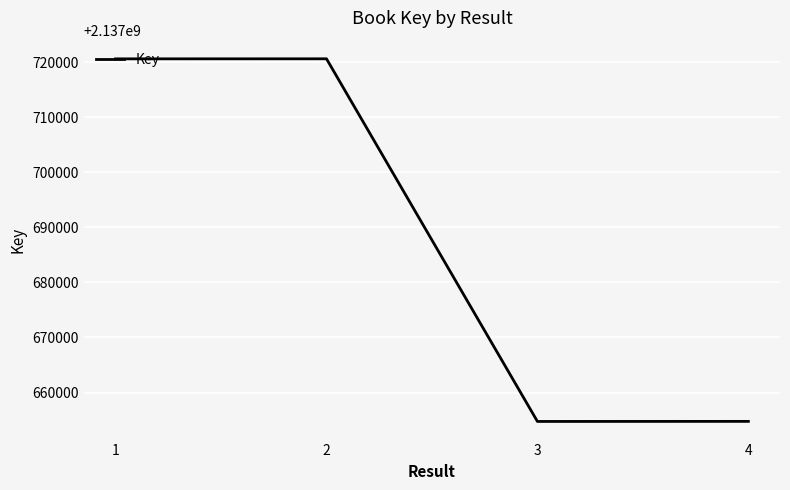

What is the ratio of the value at 4 to the value at 3?

1.0